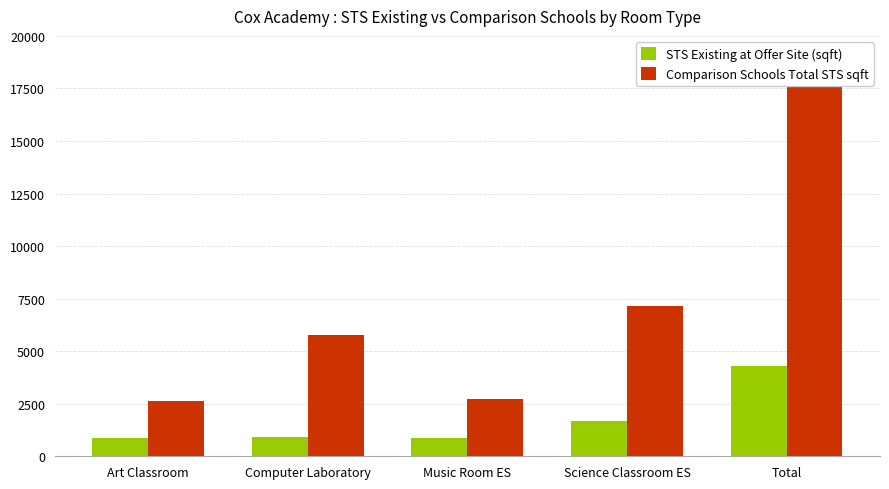

At which label does Comparison Schools Total STS sqft reach its minimum?

Art Classroom